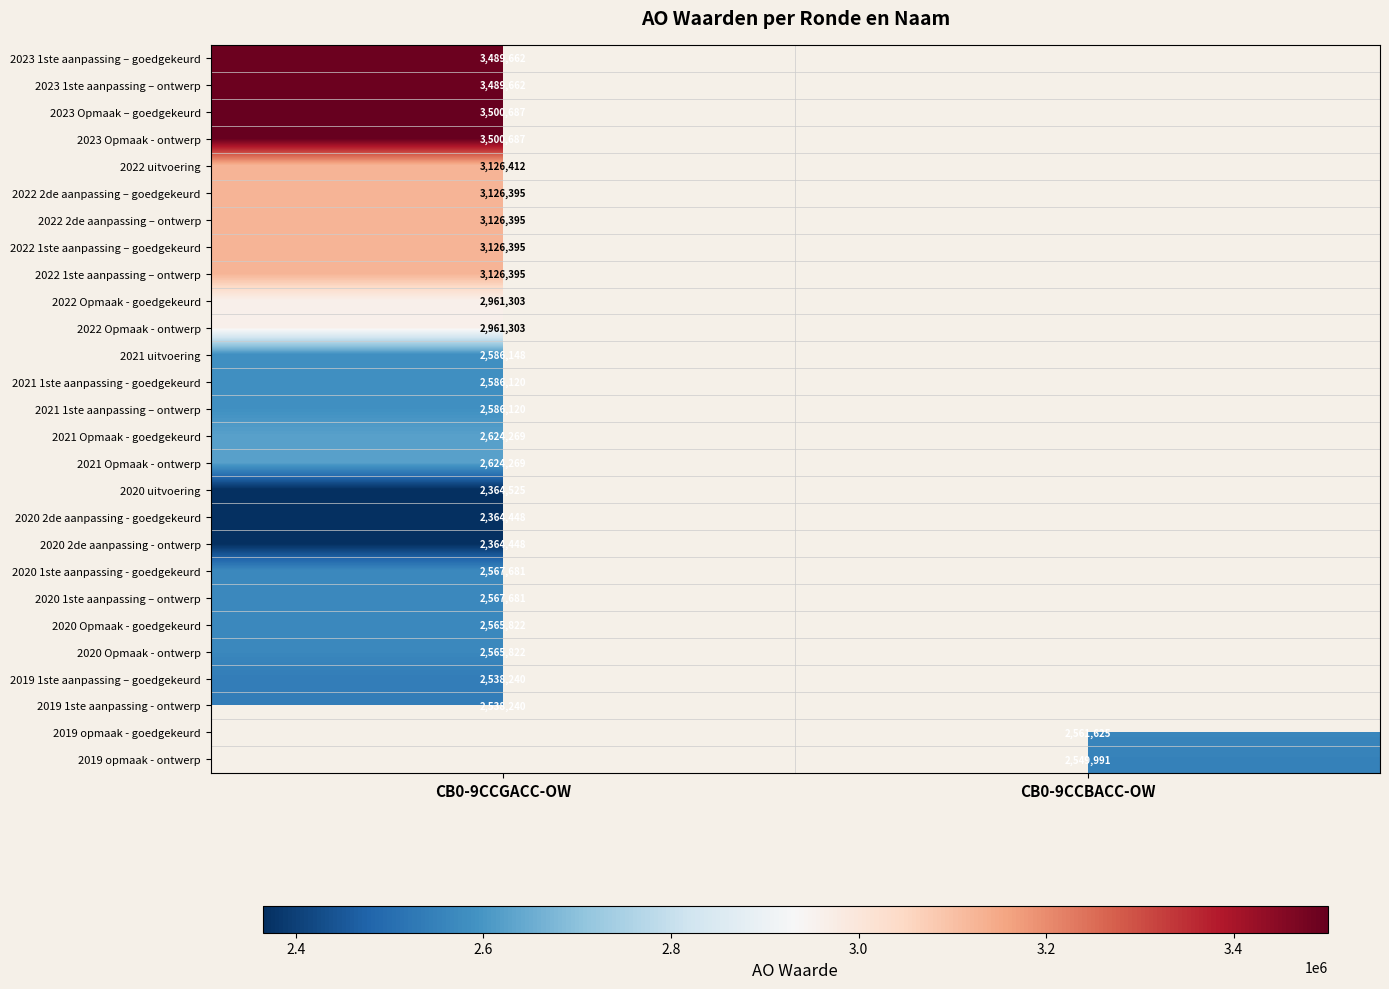

The value of 2020 Opmaak - ontwerp at CB0-9CCGACC-OW is 2565822. True or false?

True